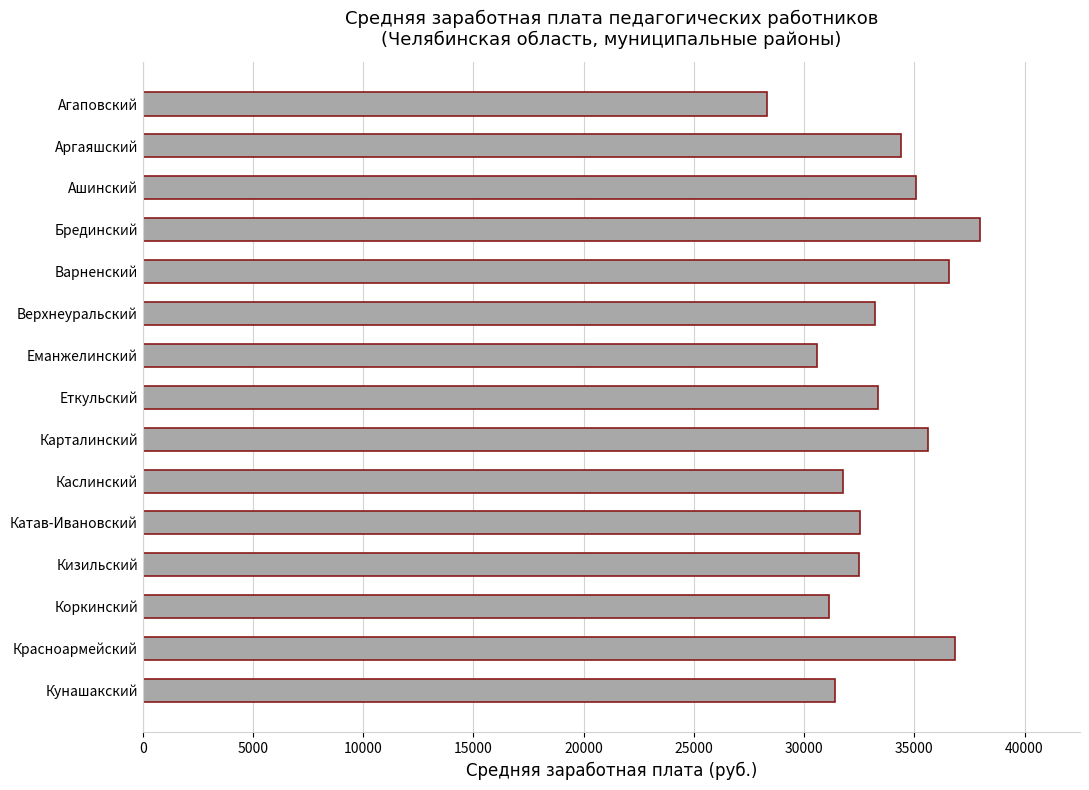

Read the value at Кунашакский.

31417.1